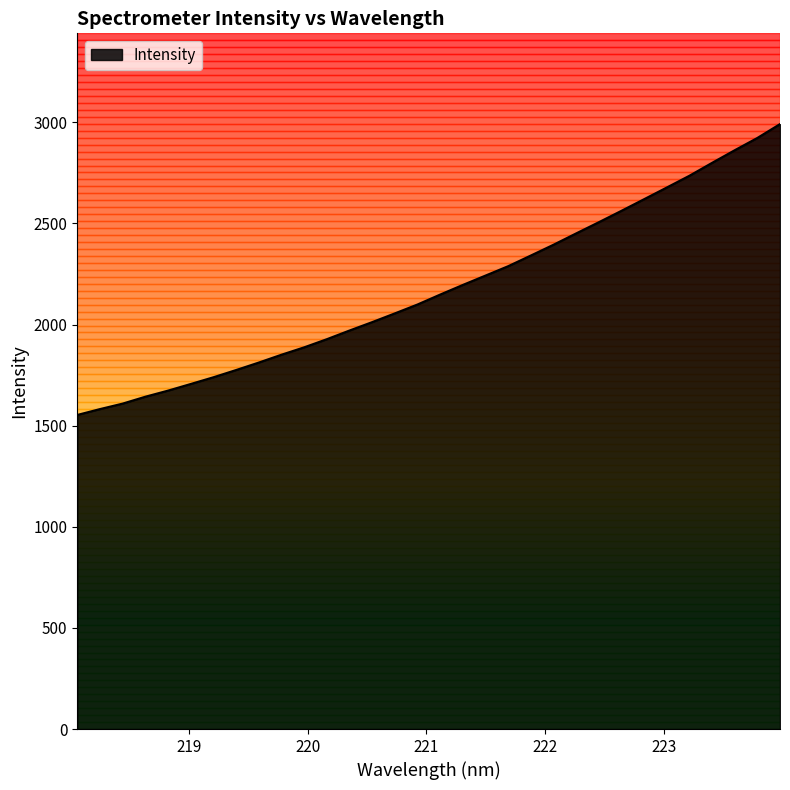

What is the smallest value displayed?

1553.0